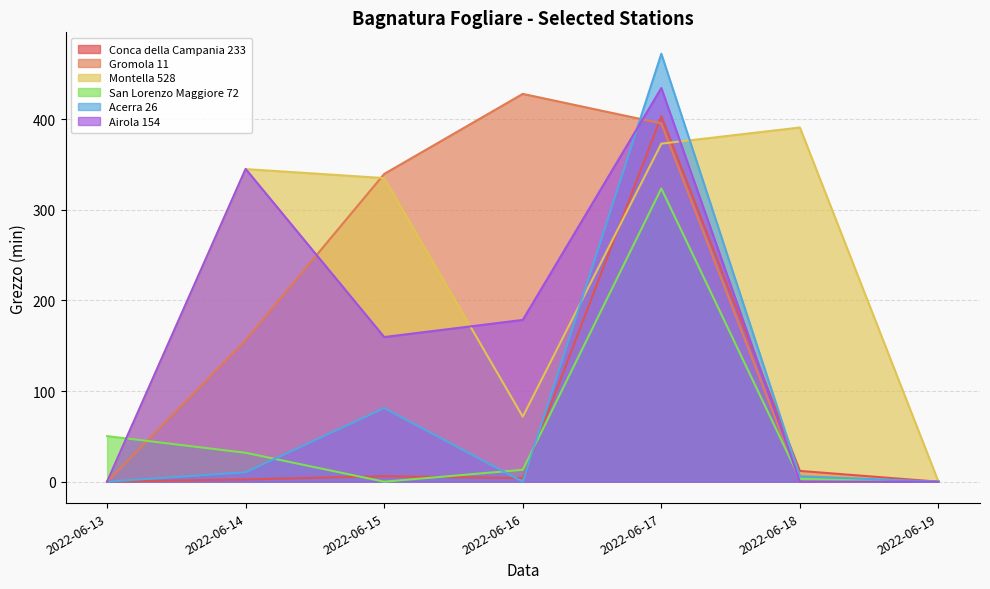

What is the maximum value shown in the chart?

472.2